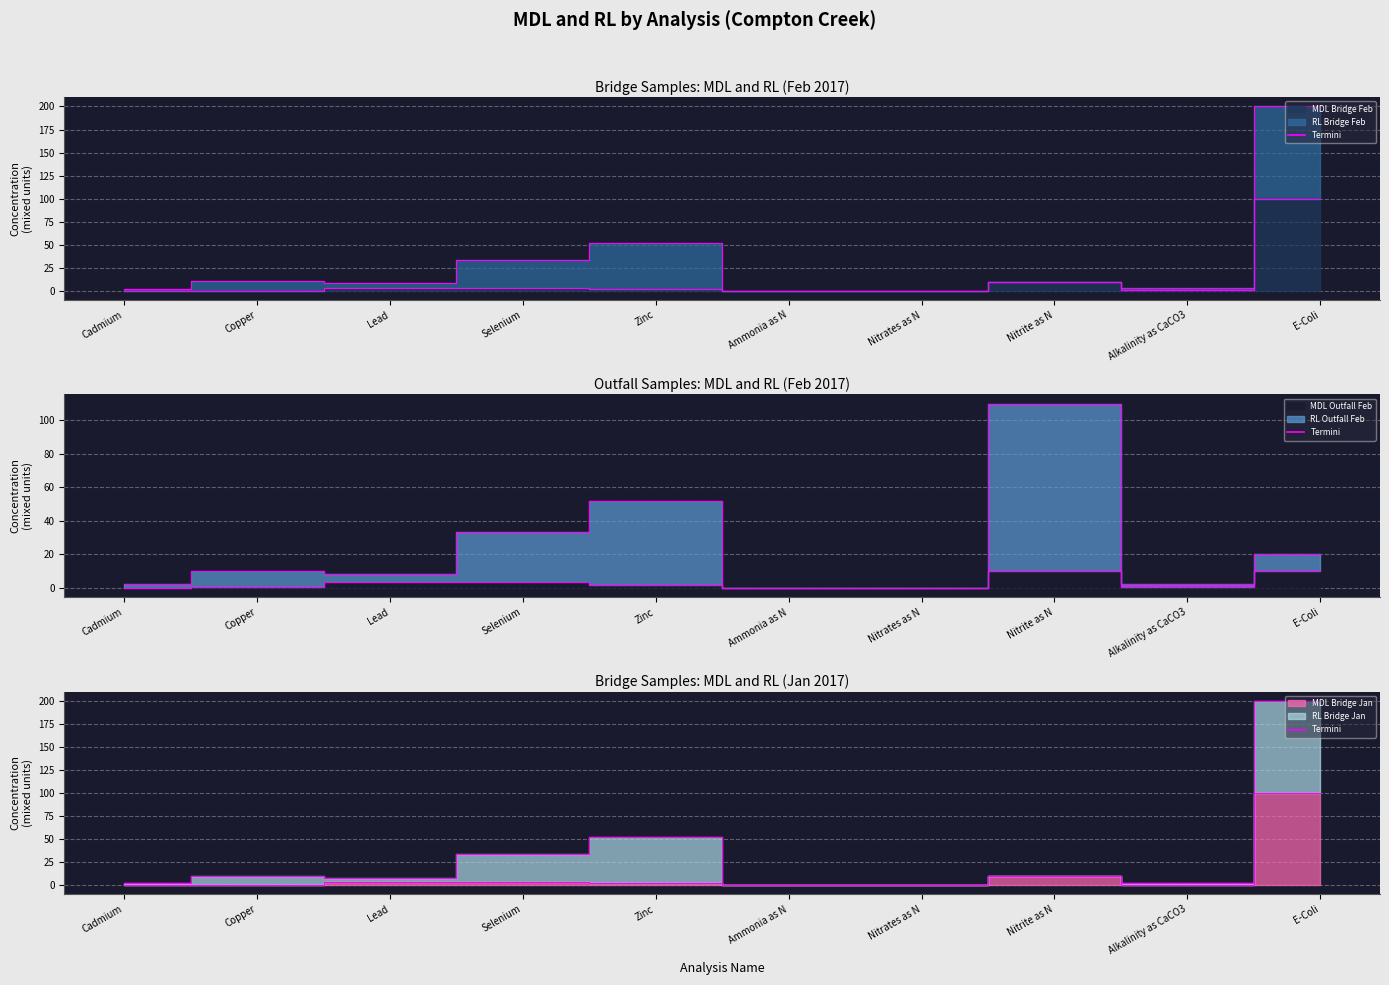

What is the label of the 5th point from the left?

Zinc